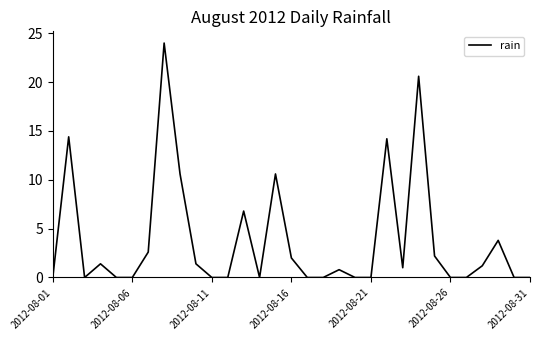

What is the sum of all values?

117.6